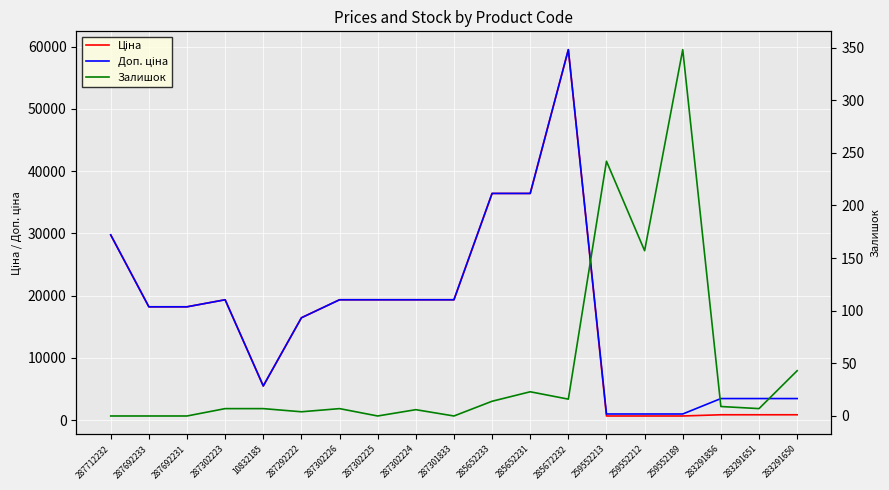

The value of Залишок at 285652233 is 14.0. True or false?

True